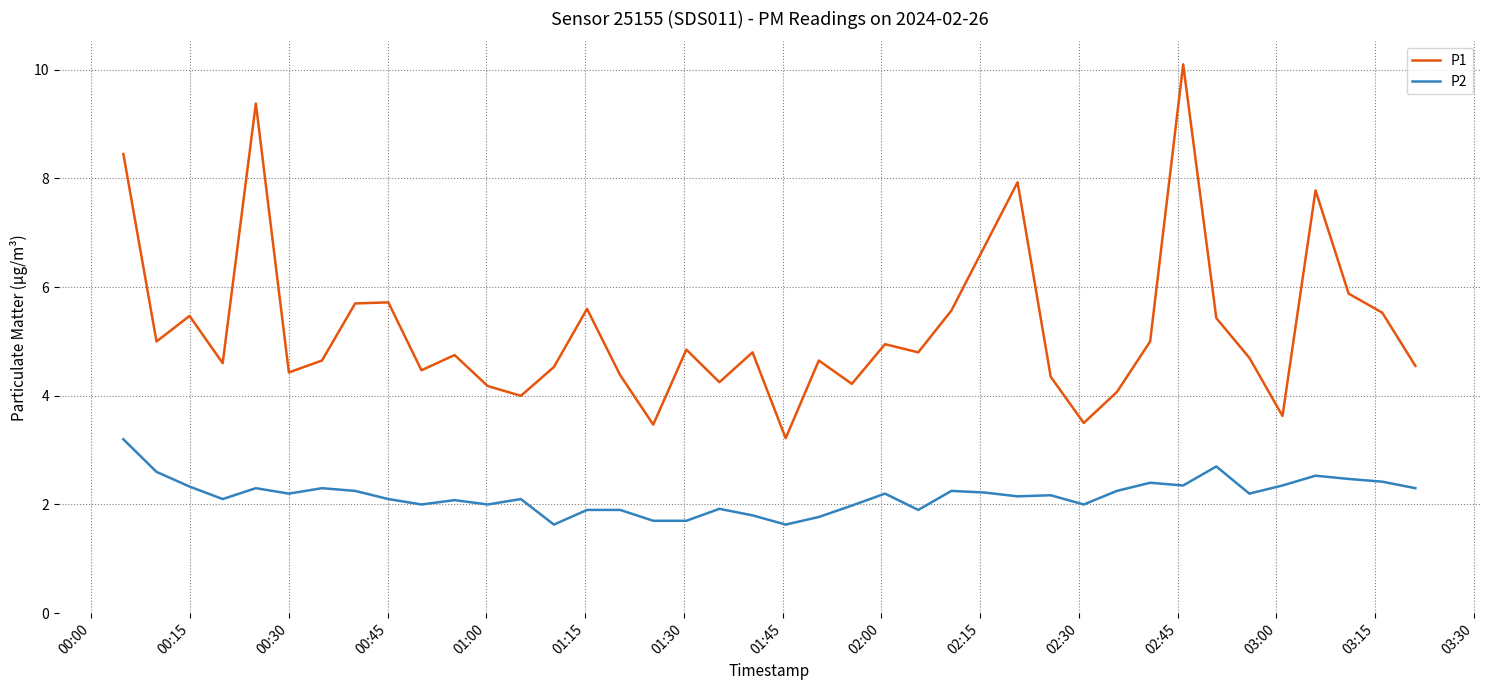

What is the minimum value shown in the chart?

1.6